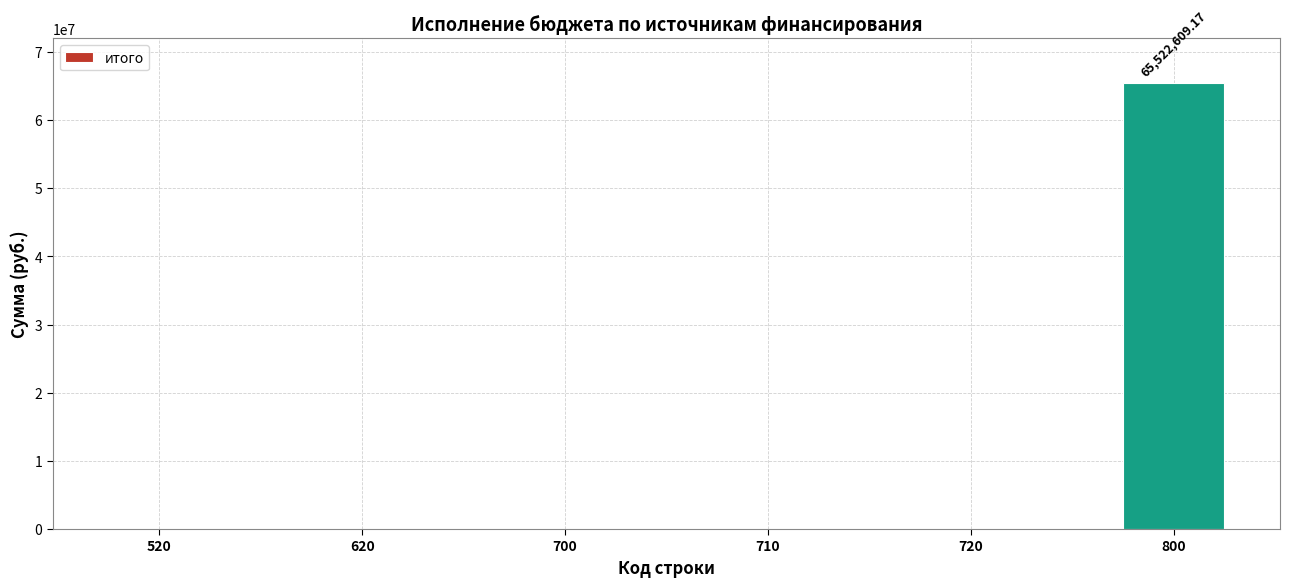

What is the sum of the values at 800 and 710?

65522609.2